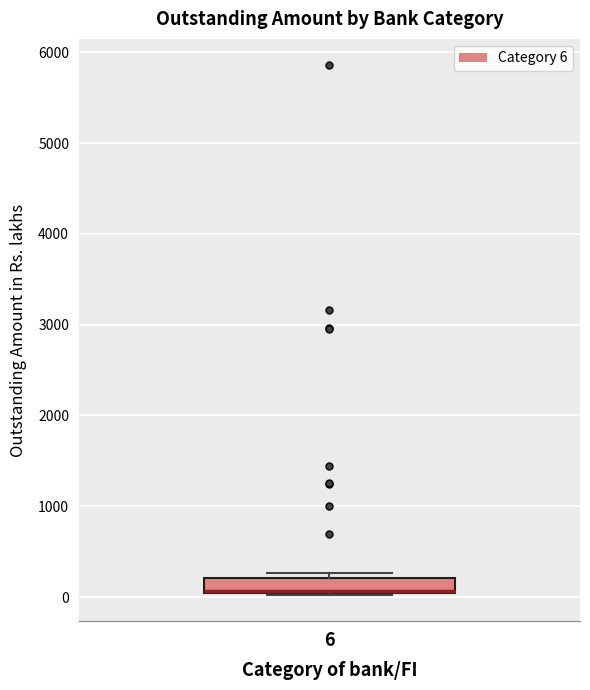

Where does the median line of the box at x = 6 sit on the y-axis? The values are not printed on the chart, so give them approximately, as read against the axis.

100